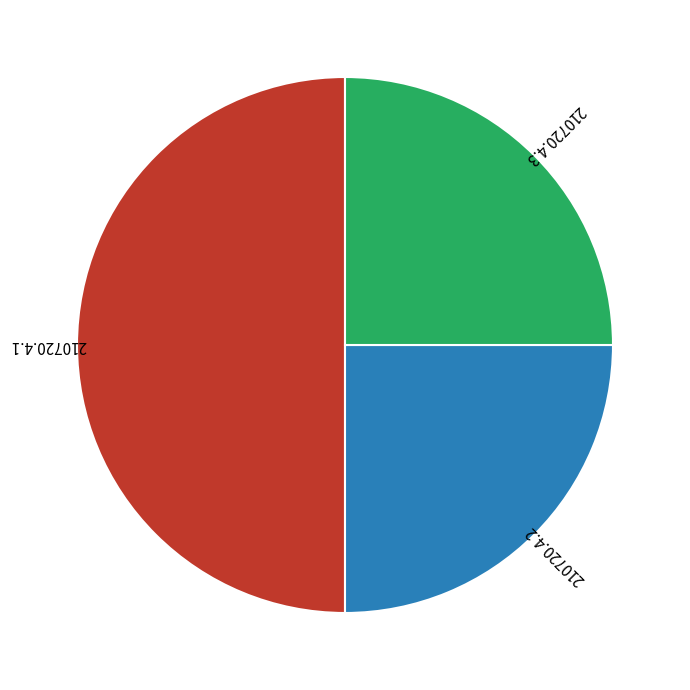

The 210720.4.2 slice represents 13% of the pie. True or false?

False